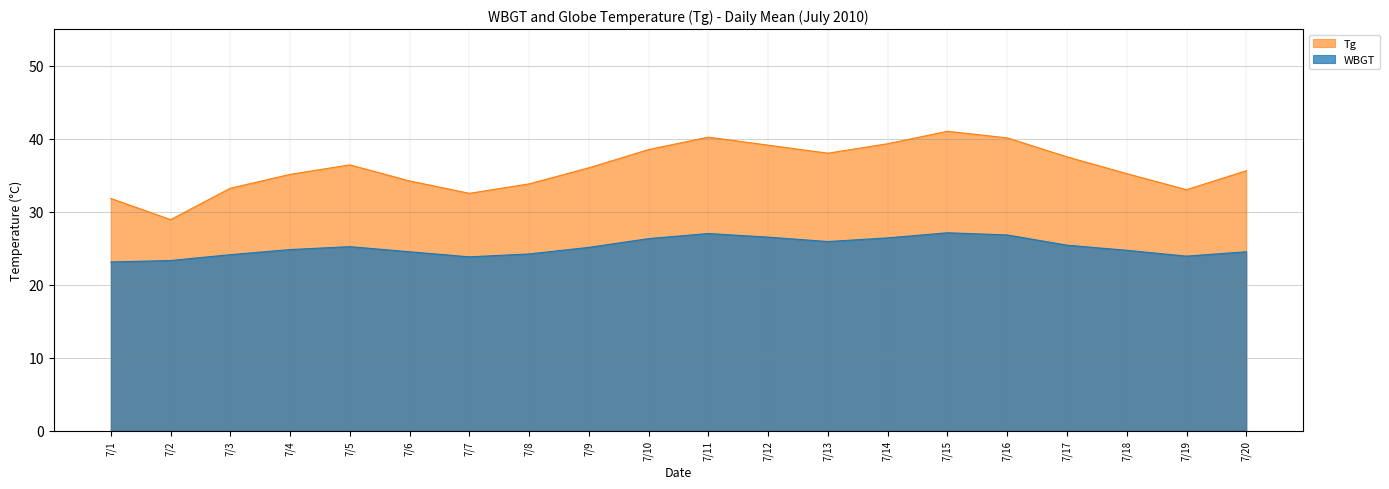

Is it true that Tg equals 14.5 at 7/20?

False